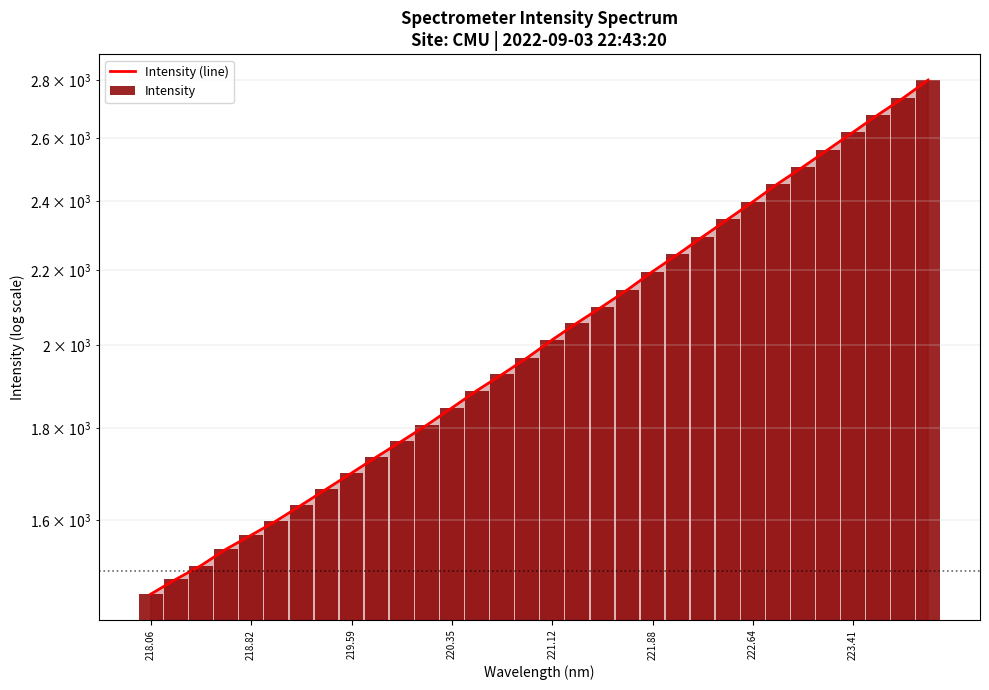

What is the difference between the maximum and minimum values in the Intensity series?

1343.2